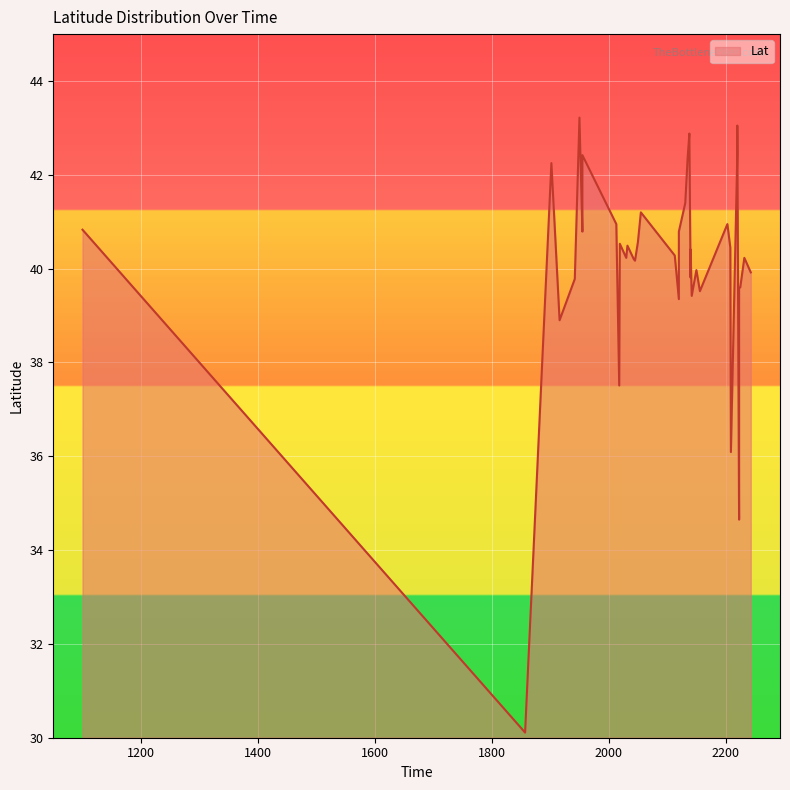

The value at 2225 is 39.6. True or false?

True